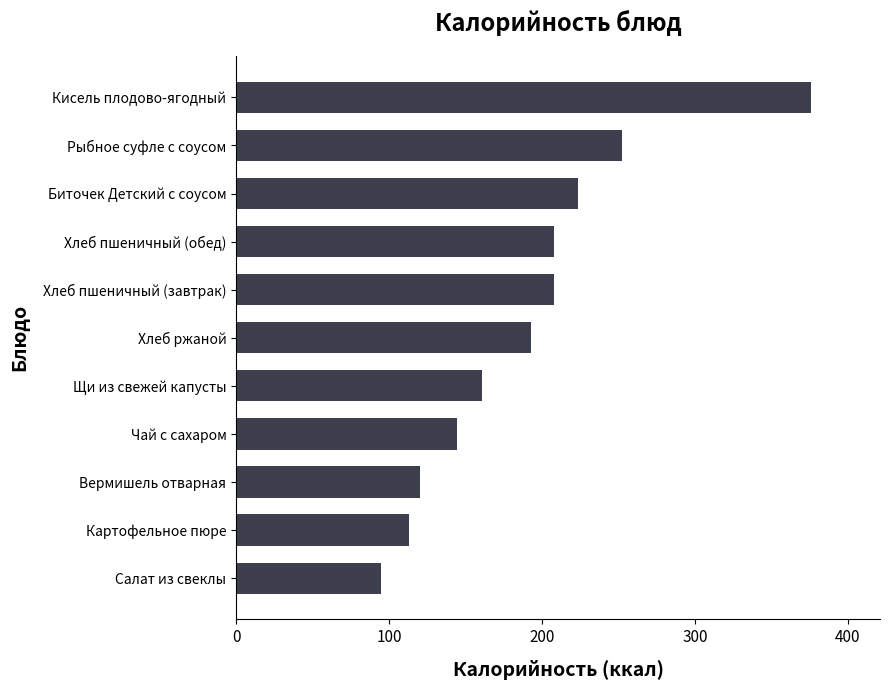

The chart shows a value of 252.6 at Рыбное суфле с соусом. True or false?

True